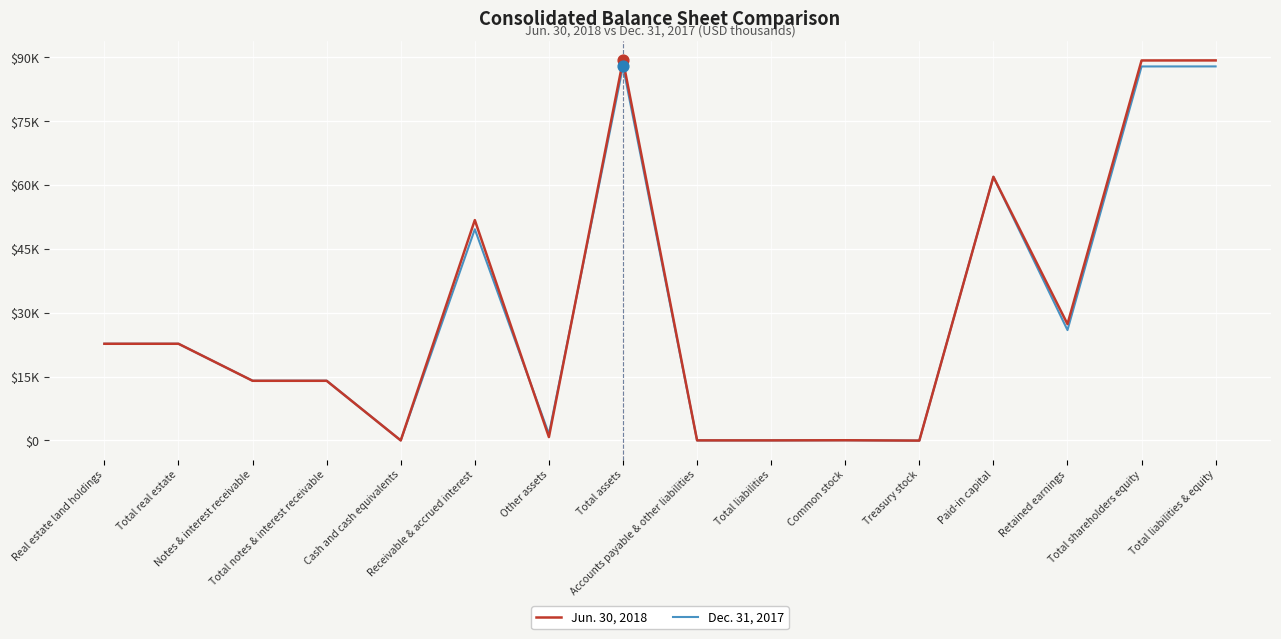

What is the total value across all series at Total liabilities?

22